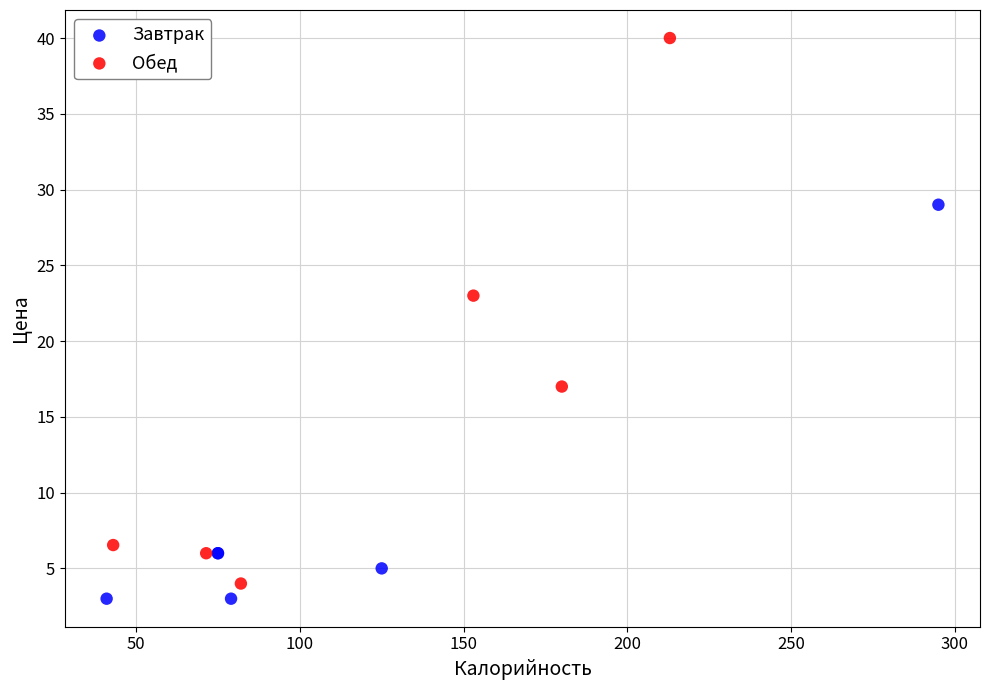

Which series has the widest spread of Y values?

Обед